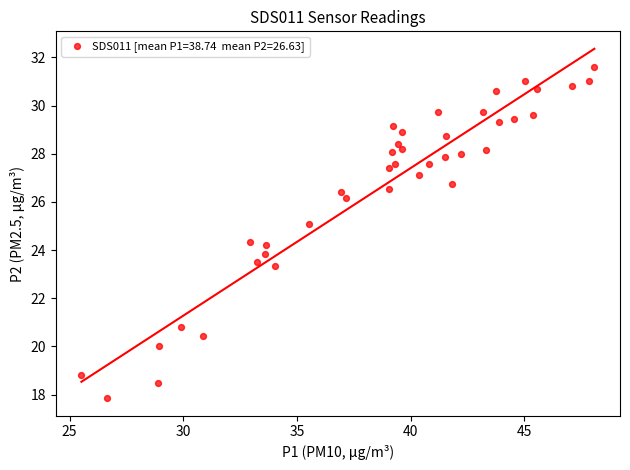

What is the range of Y values (max minus min)?

13.7